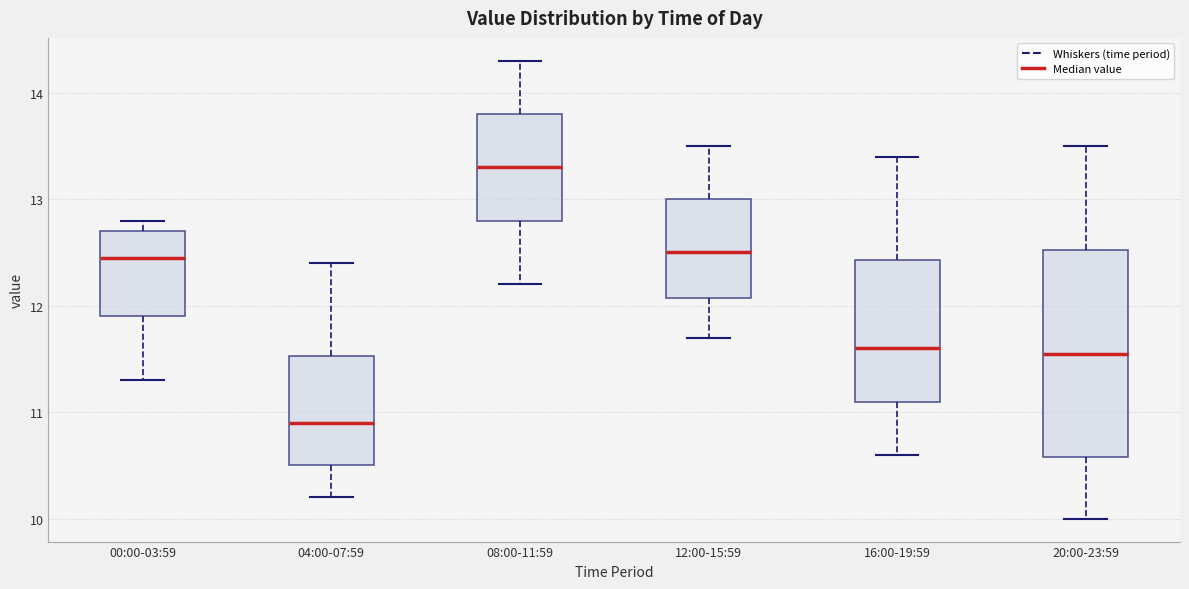

Which box has the lowest median line?

04:00-07:59